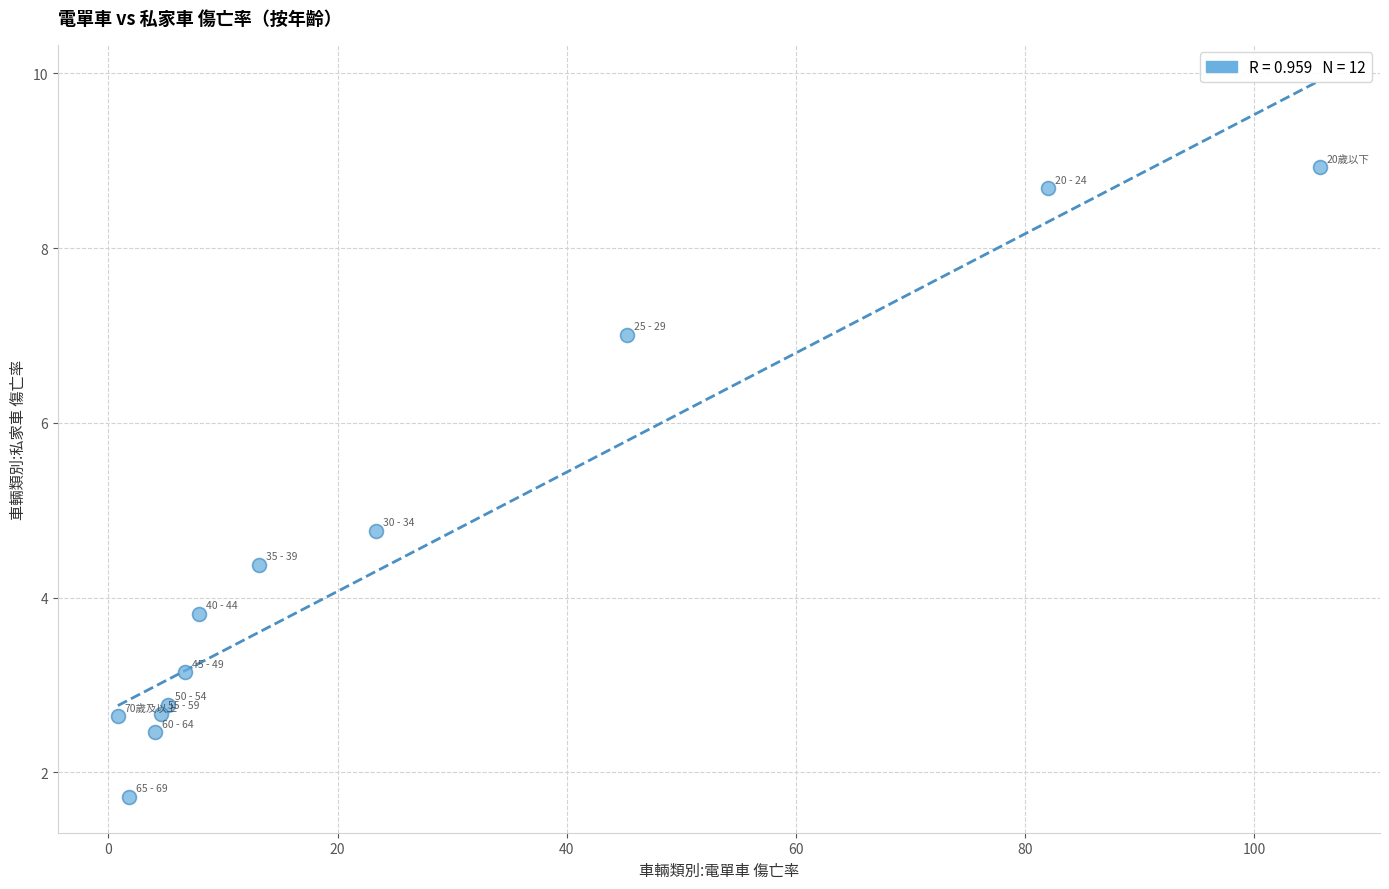

What is the range of Y values (max minus min)?

7.2